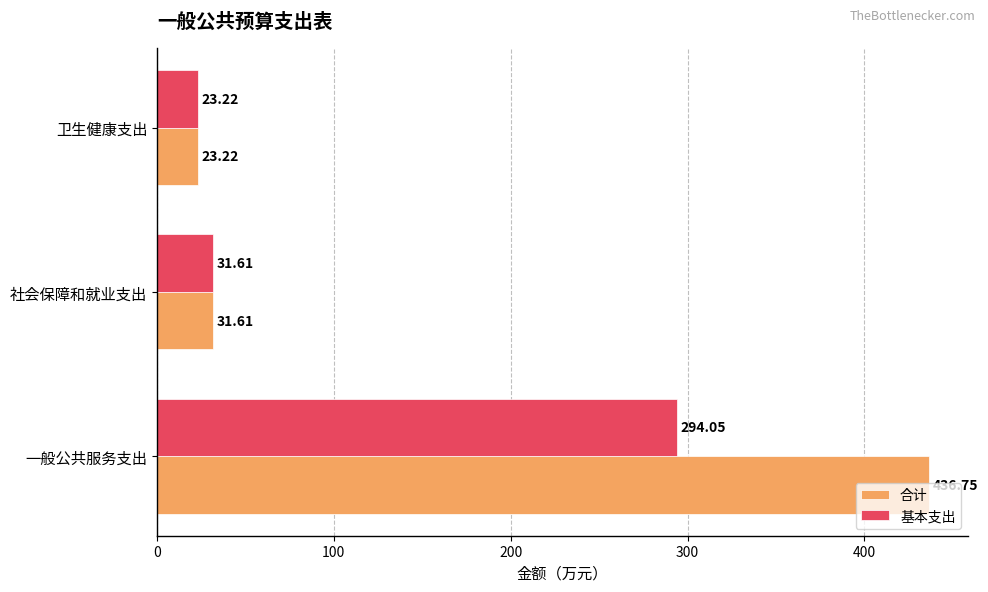

Which category has the highest value in the 基本支出 series?

一般公共服务支出